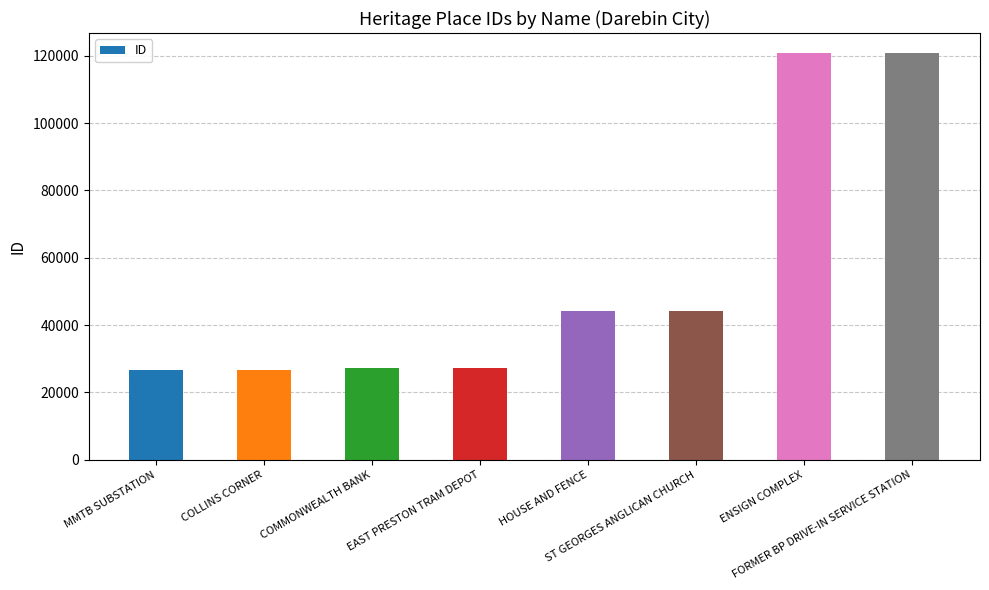

What is the greatest value displayed?

120742